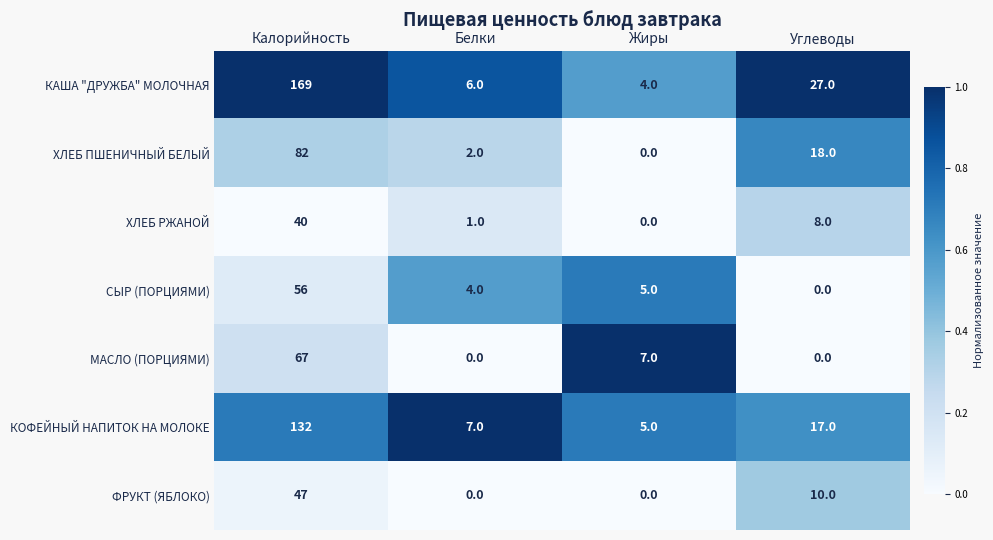

What is the spread (max minus min) of values at Калорийность?

129